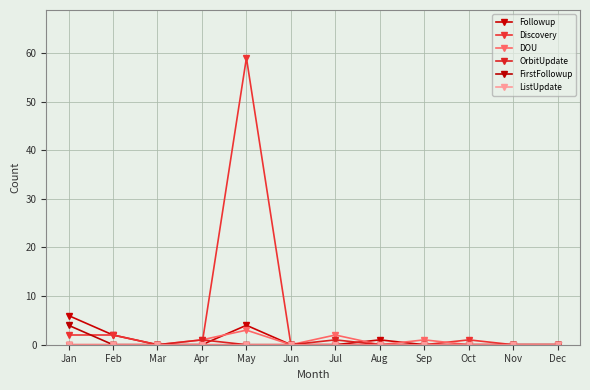

Reading left to right, extract all data points from this chart.

Followup: 6	2	0	0	4	0	0	1	0	0	0	0
Discovery: 2	2	0	0	59	0	0	0	0	1	0	0
DOU: 0	0	0	1	3	0	2	0	1	0	0	0
OrbitUpdate: 0	0	0	1	0	0	1	0	0	0	0	0
FirstFollowup: 4	0	0	0	0	0	0	0	0	0	0	0
ListUpdate: 0	0	0	0	0	0	0	0	0	0	0	0